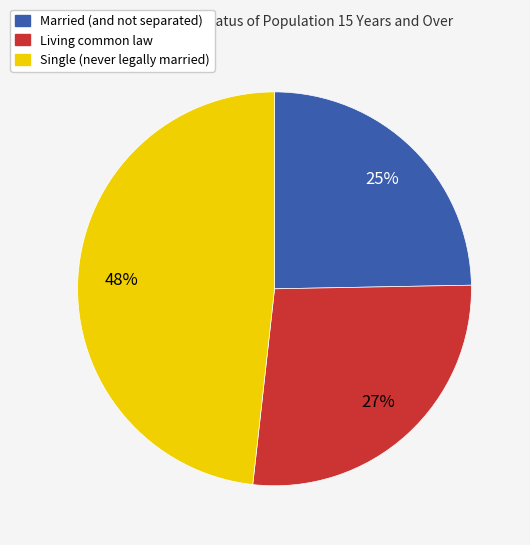

Is there a majority slice in this chart?

No